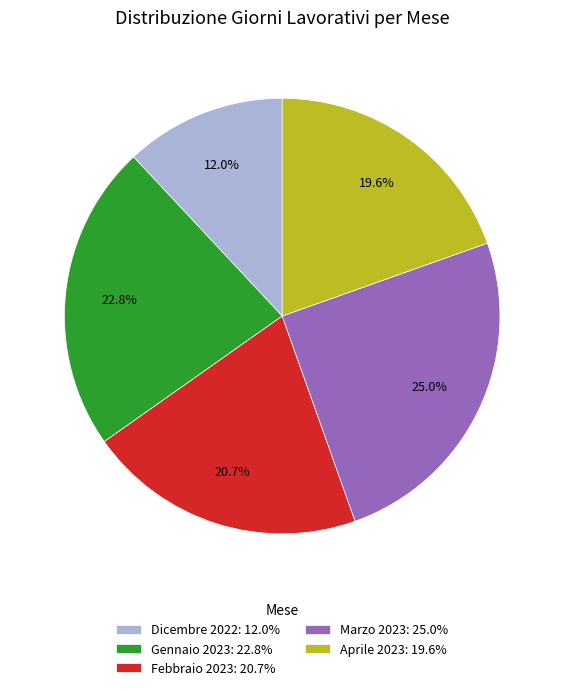

Which category has the smallest portion of the pie?

Dicembre 2022